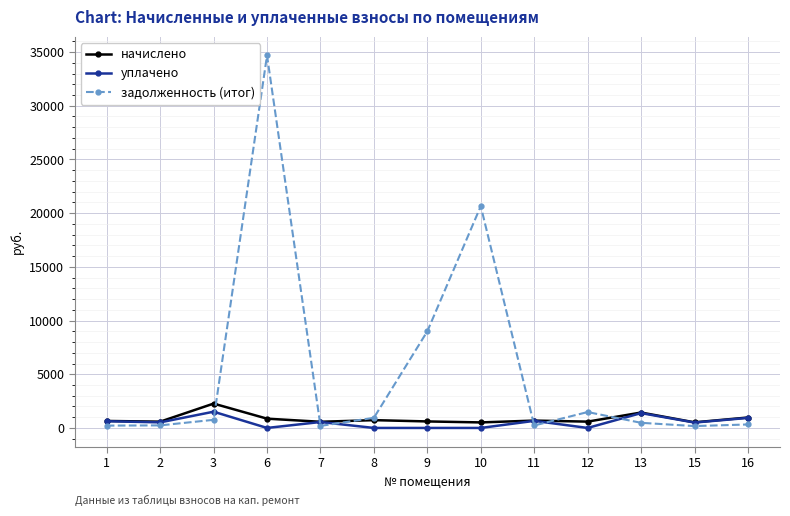

What is the value of the задолженность (итог) point at the 6th from the left?

945.0